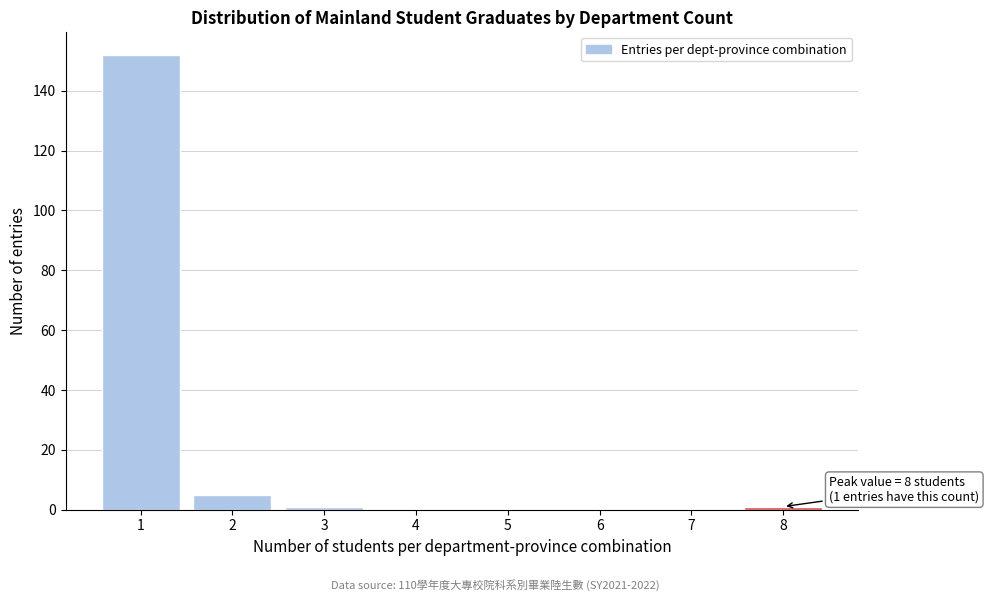

Reading right to left, transcribe all the data shown in this chart.

8=1	7=0	6=0	5=0	4=0	3=1	2=5	1=152